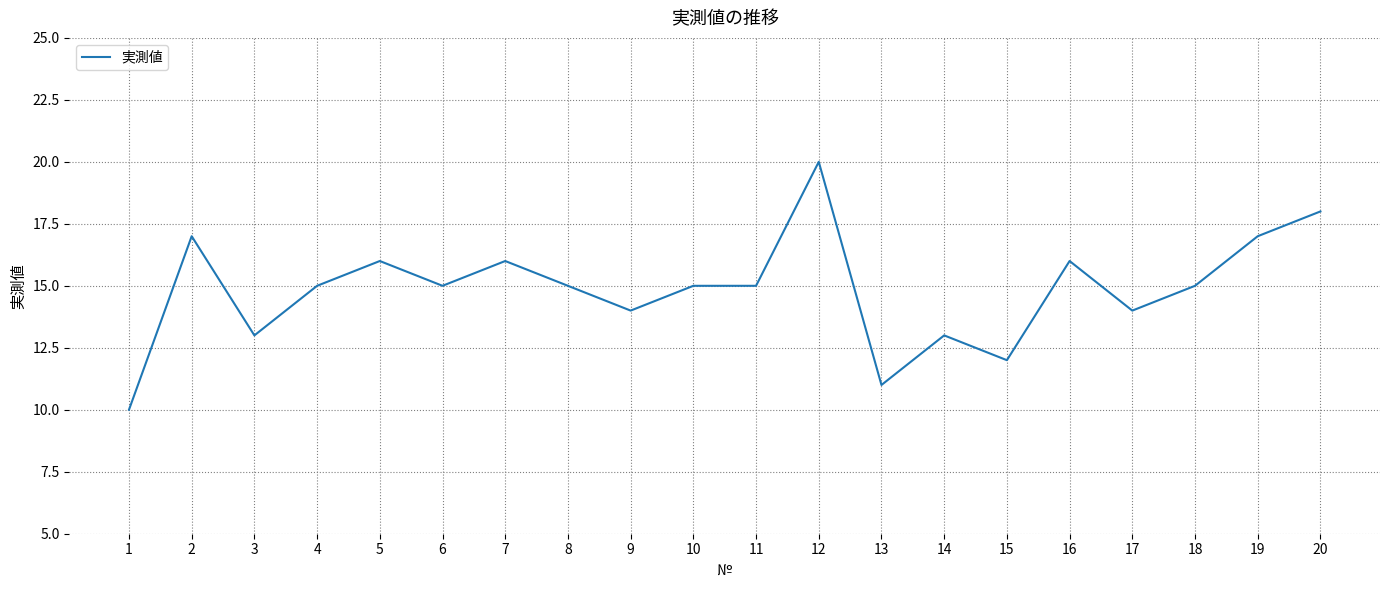

What is the sum of all values?

297